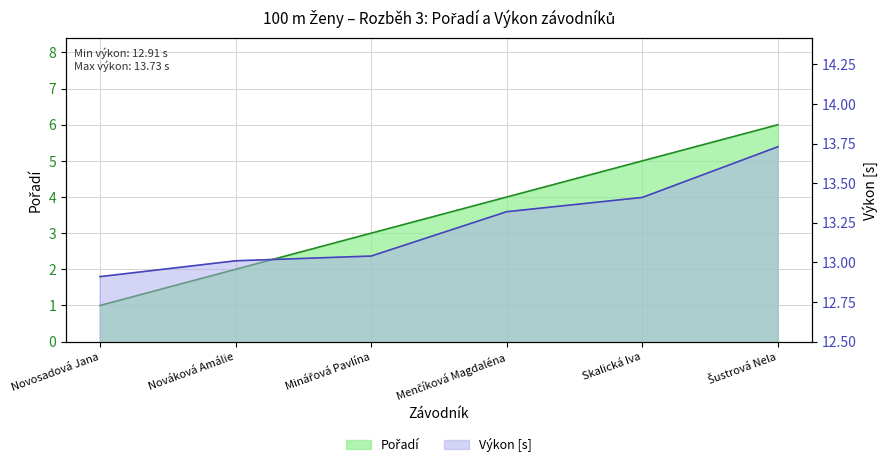

At which category is the sum across all series the highest?

Šustrová Nela